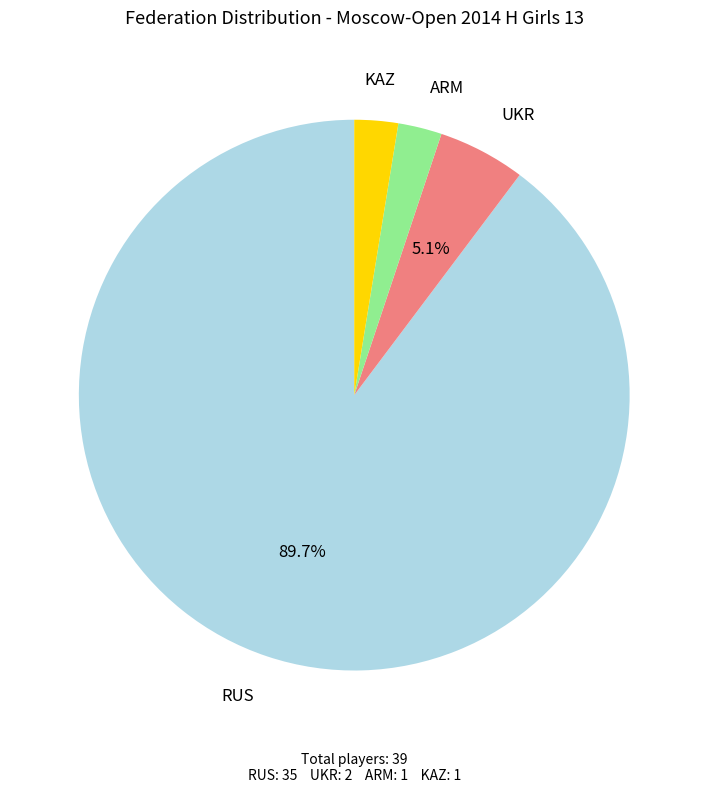

Is there a majority slice in this chart?

Yes